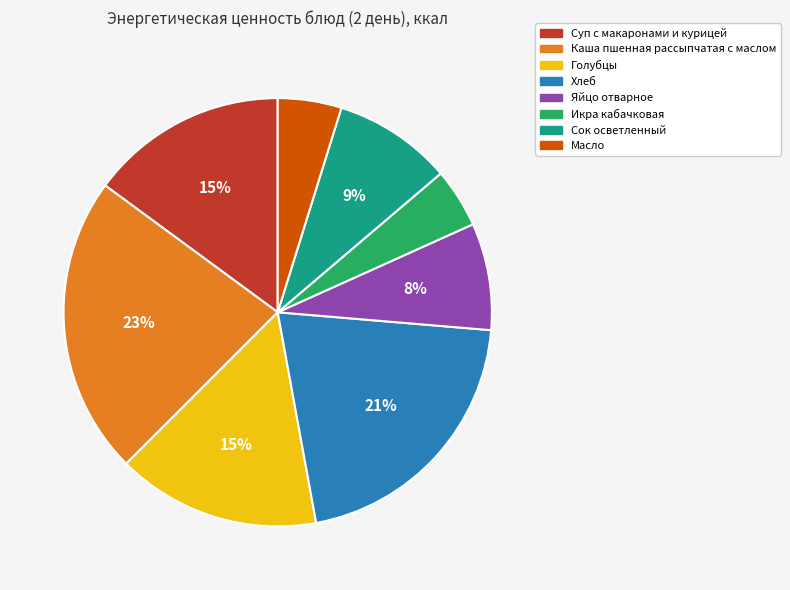

To the nearest percent, what is the combined percentage of Сок осветленный and Голубцы?

24%